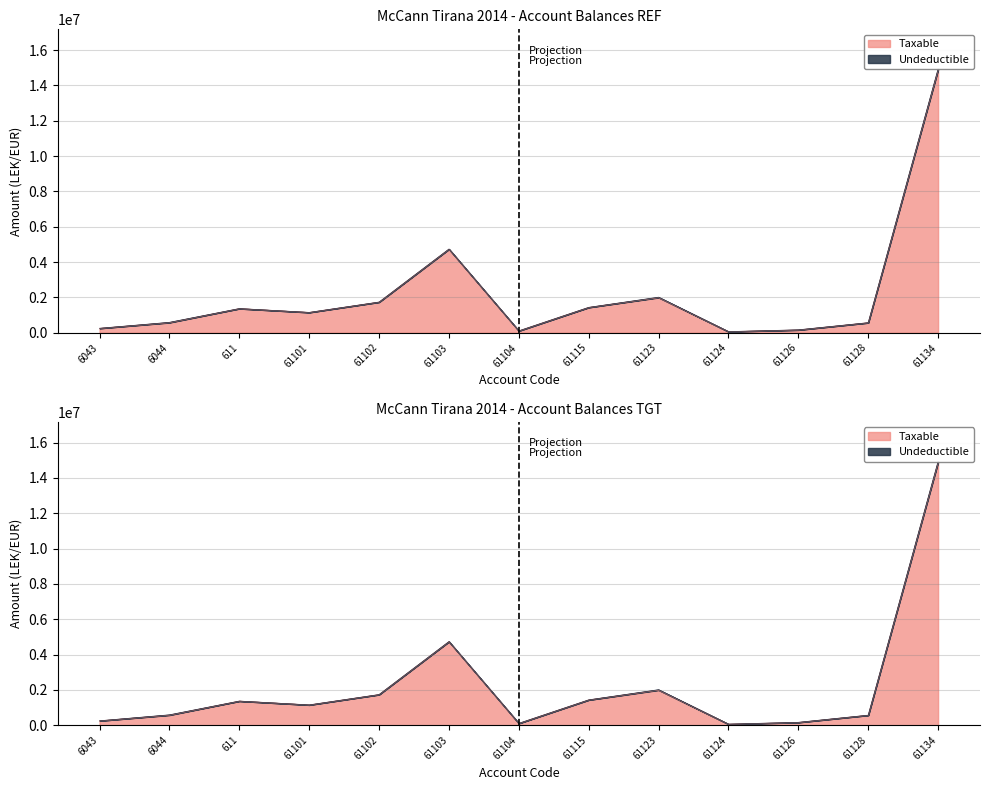

What is the average value?

2231813.3